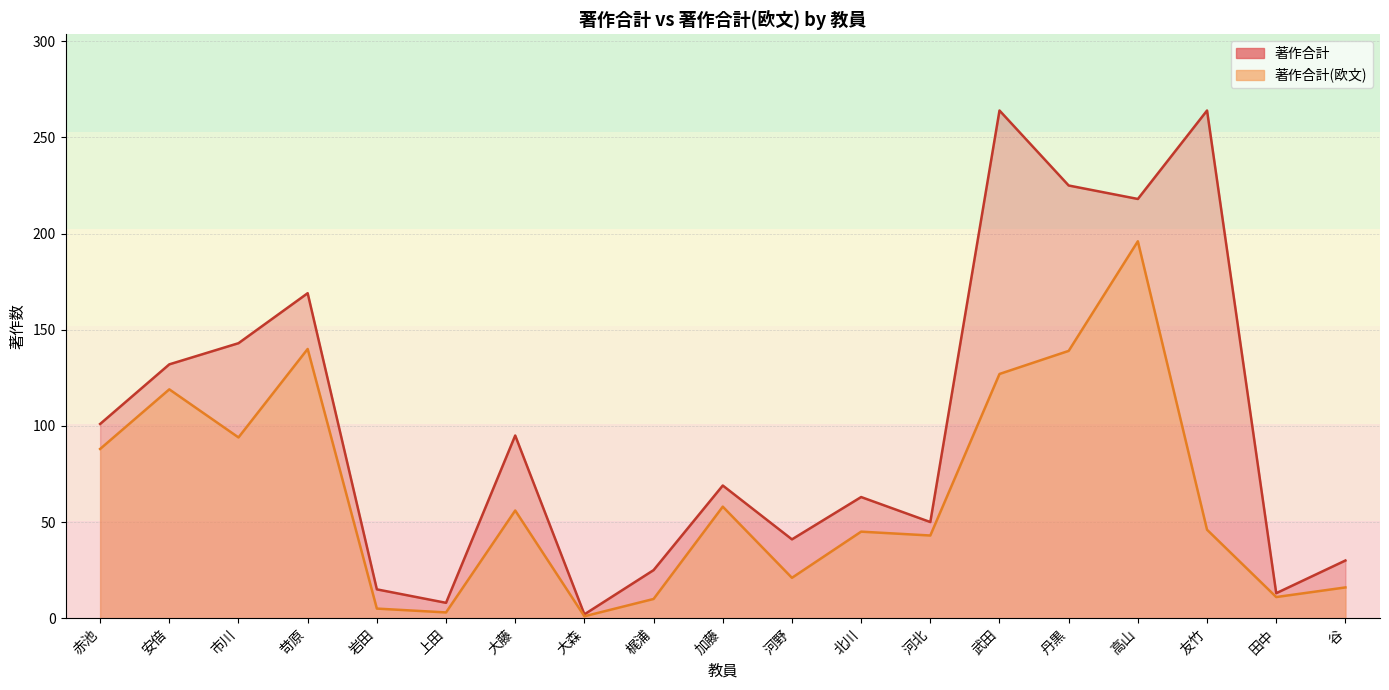

At how many categories does at least one series exceed 217?

4